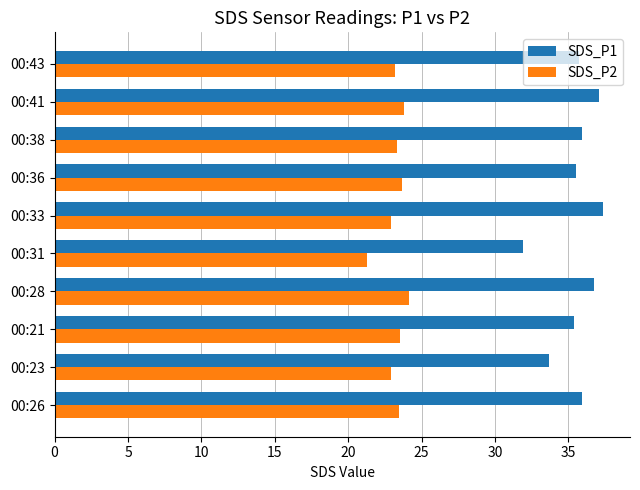

What is the difference between the maximum and minimum values in the SDS_P2 series?

2.9